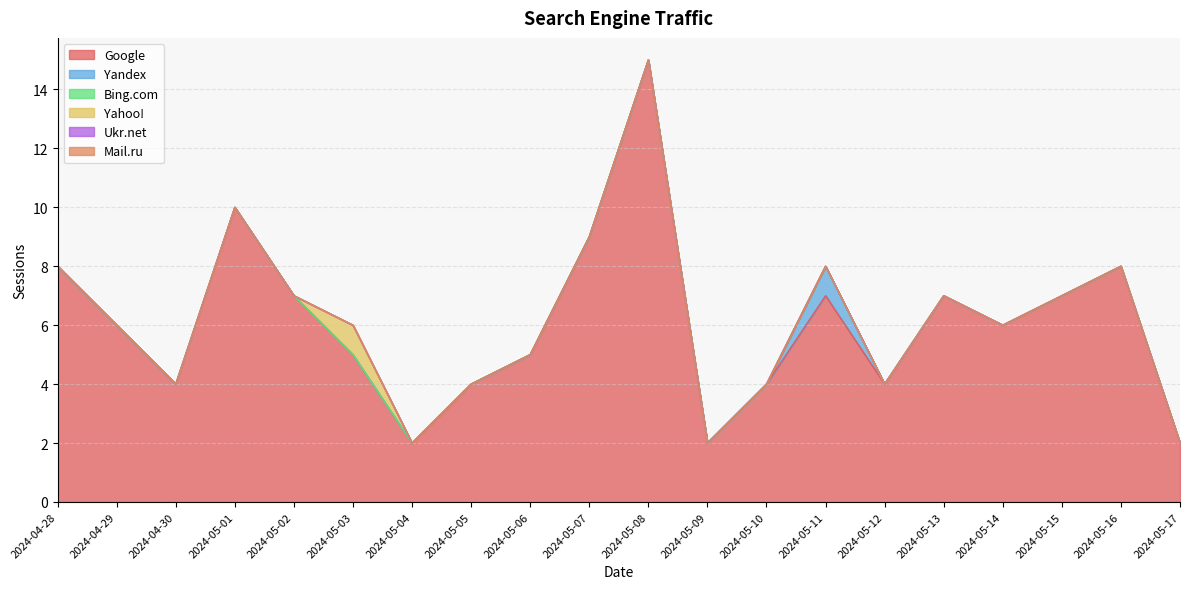

How many lines are shown in the chart?

6